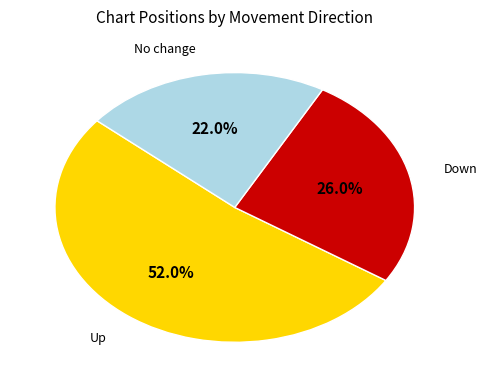

Which category has the biggest portion of the pie?

up